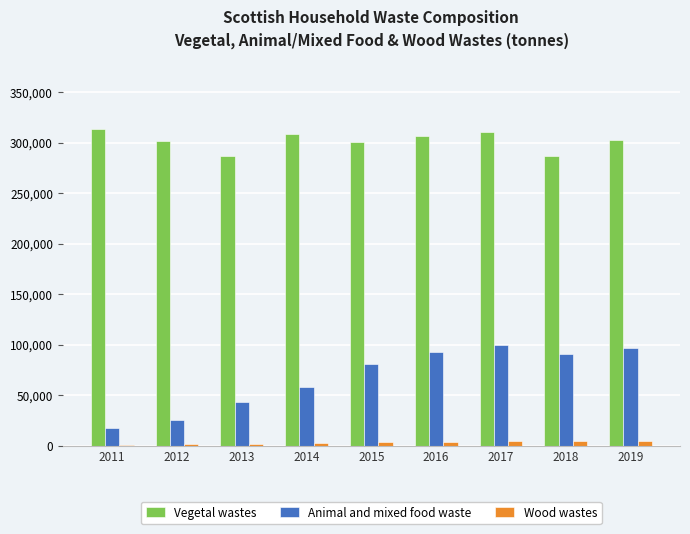

Is it true that Animal and mixed food waste equals 91075.8 at 2018?

True